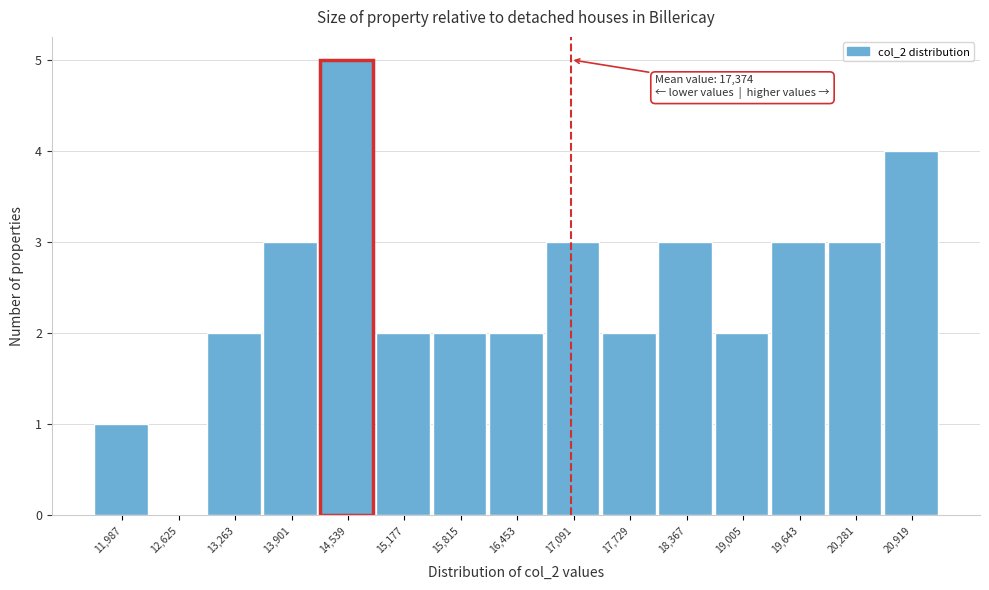

Reading right to left, transcribe all the data shown in this chart.

20,919=4	20,281=3	19,643=3	19,005=2	18,367=3	17,729=2	17,091=3	16,453=2	15,815=2	15,177=2	14,539=5	13,901=3	13,263=2	12,625=0	11,987=1